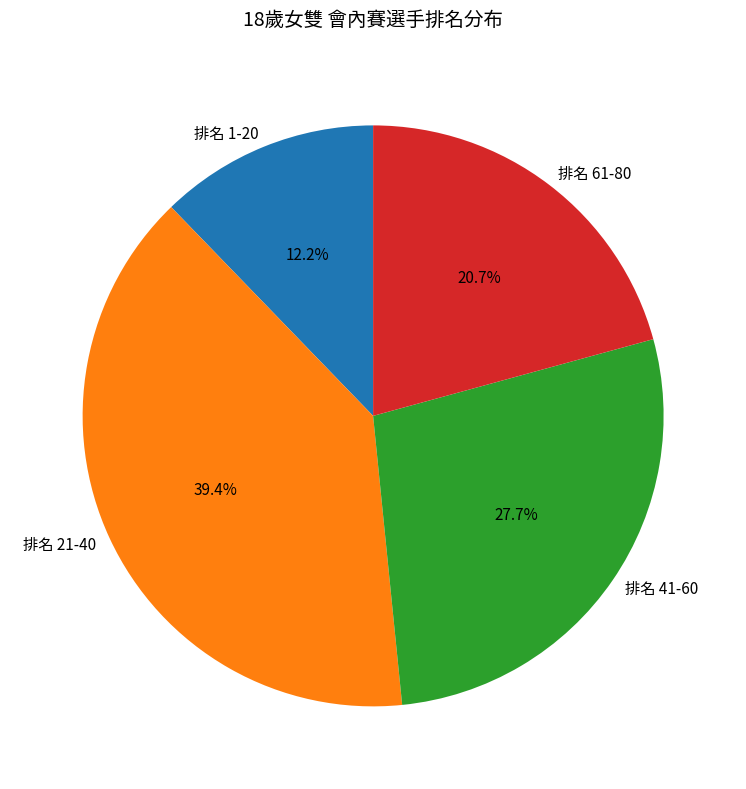

Which category has the smallest portion of the pie?

排名 1-20